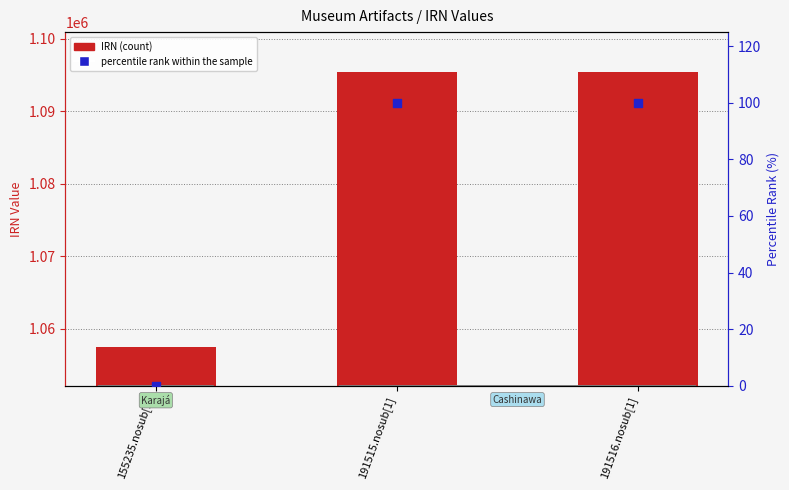

Which series reaches the maximum Y coordinate?

IRN